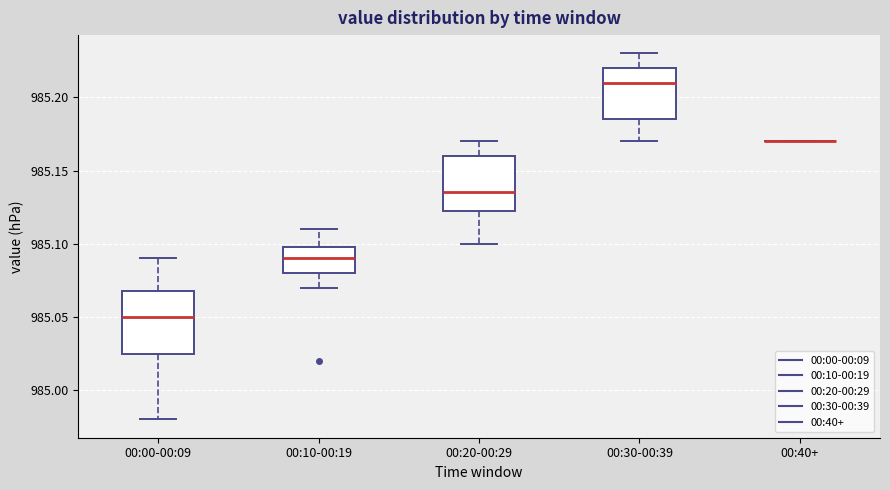

Reading left to right, read every box against the y-axis: the position of its median line, the range the box covers, and the ends of its whiskers. The values are not printed on the chart, so give them approximately, as read against the axis.

00:00-00:09: median 985.050, box 985.025 to 985.070, whiskers 984.980 to 985.090
00:10-00:19: median 985.090, box 985.080 to 985.100, whiskers 985.070 to 985.110
00:20-00:29: median 985.135, box 985.125 to 985.160, whiskers 985.100 to 985.170
00:30-00:39: median 985.210, box 985.185 to 985.220, whiskers 985.170 to 985.230
00:40+: box collapsed to a line at 985.170, whiskers 985.170 to 985.170